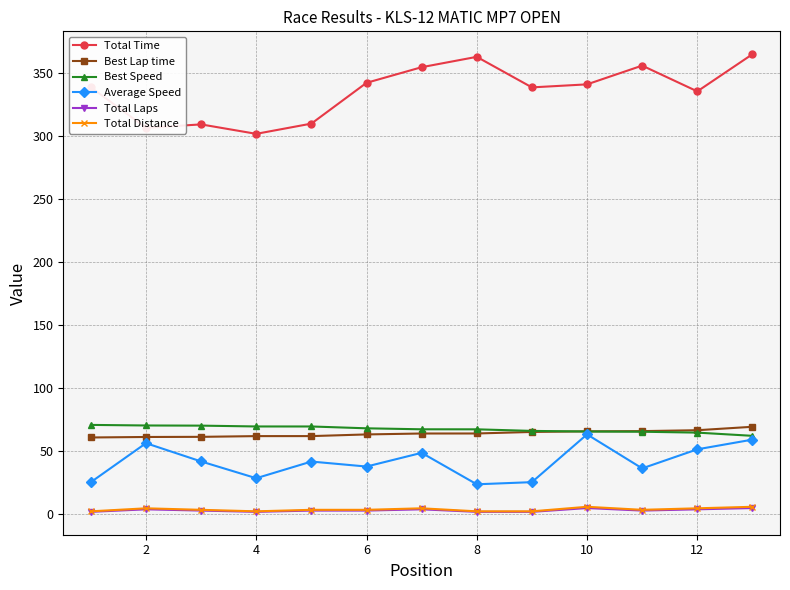

What is the maximum value for Best Speed?

70.9